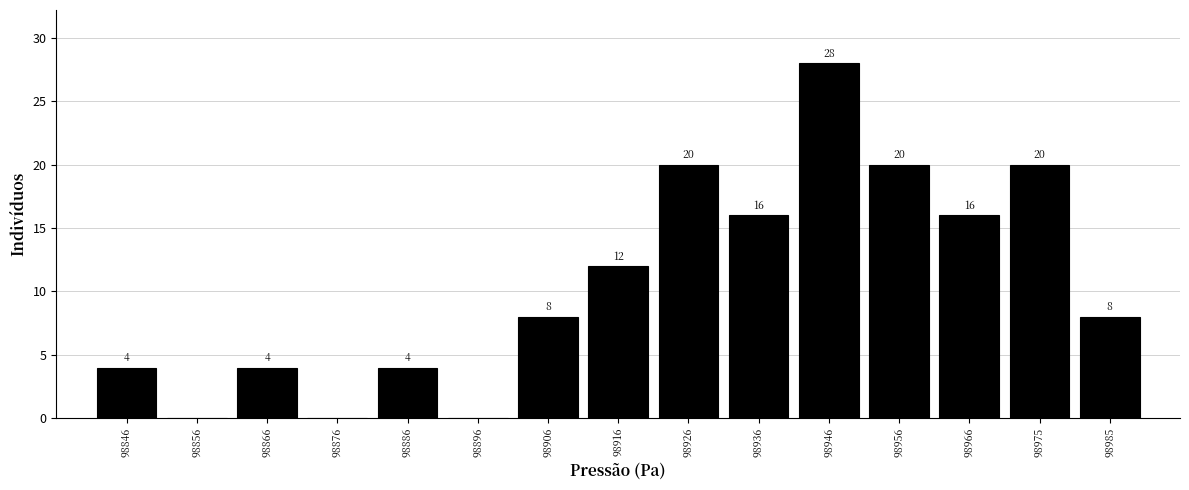

Which range on the x-axis has the tallest bar?

98941 to 98951